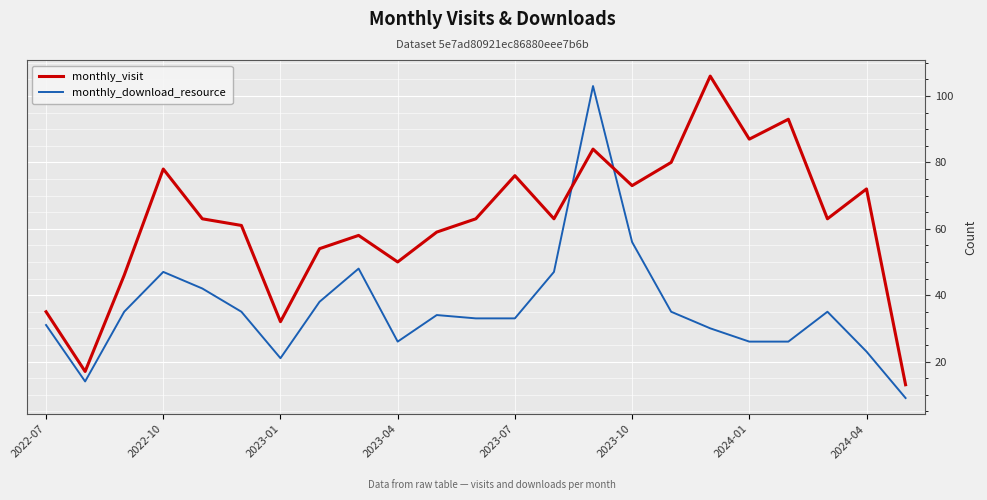

True or false: monthly_download_resource and monthly_visit cross at least once.

True